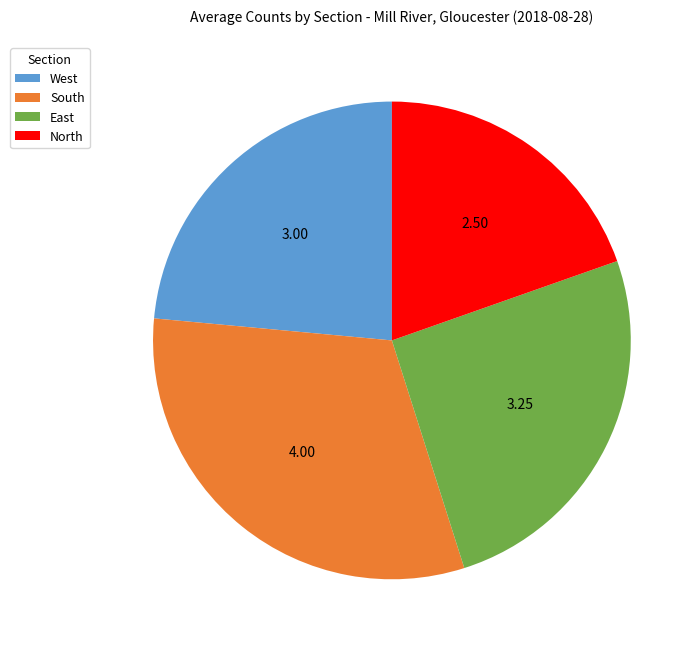

Which has a higher value, South or West?

South